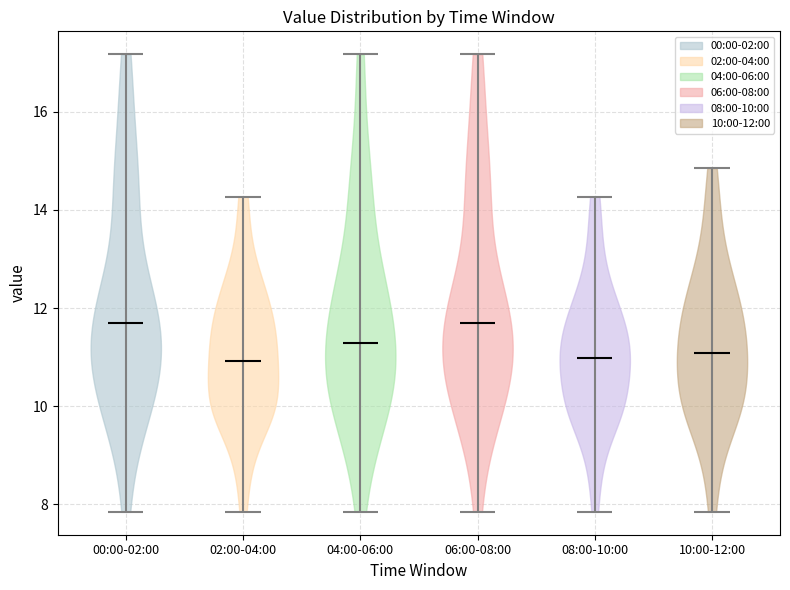

Reading left to right, read every violin against the y-axis: where its median line is, and the lowest and highest points it reaches. The values are not printed on the chart, so give them approximately, as read against the axis.

00:00-02:00: median line 11.8, lowest point 7.8, highest point 17.2
02:00-04:00: median line 11.0, lowest point 7.8, highest point 14.2
04:00-06:00: median line 11.2, lowest point 7.8, highest point 17.2
06:00-08:00: median line 11.8, lowest point 7.8, highest point 17.2
08:00-10:00: median line 11.0, lowest point 7.8, highest point 14.2
10:00-12:00: median line 11.0, lowest point 7.8, highest point 14.8